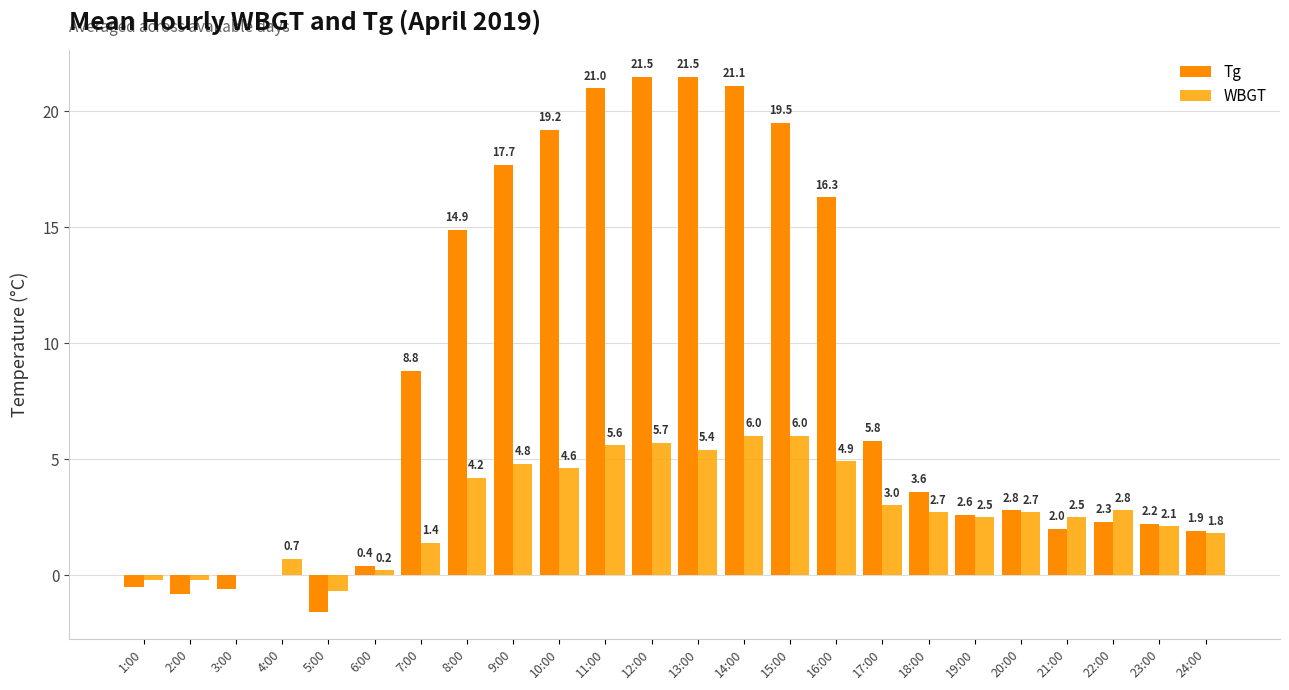

What is the total value across all series at 14:00?

27.1